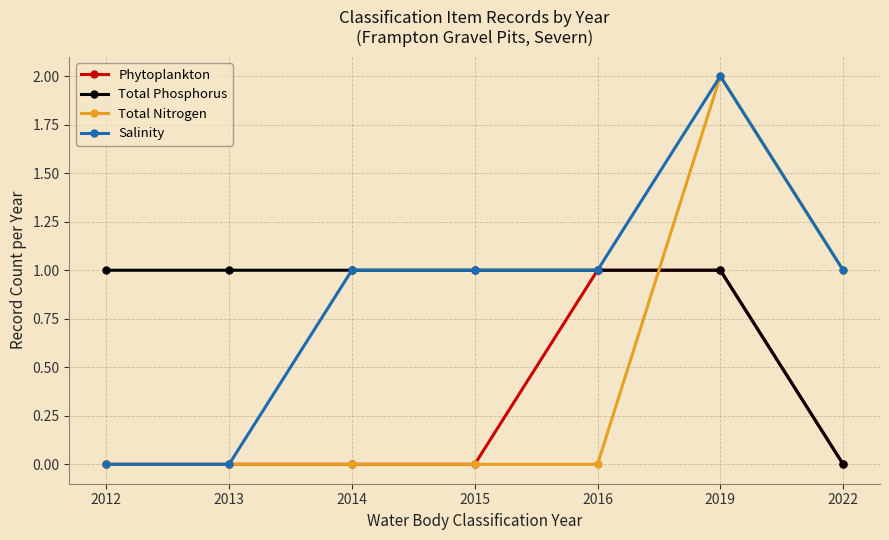

The Total Phosphorus series shows 1 at 2015. True or false?

True